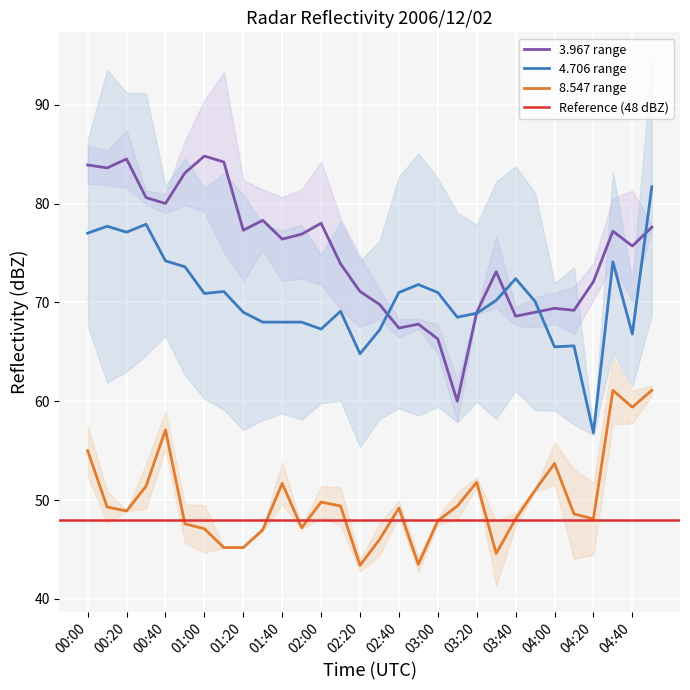

What is the spread (max minus min) of values at 02:40?

21.8